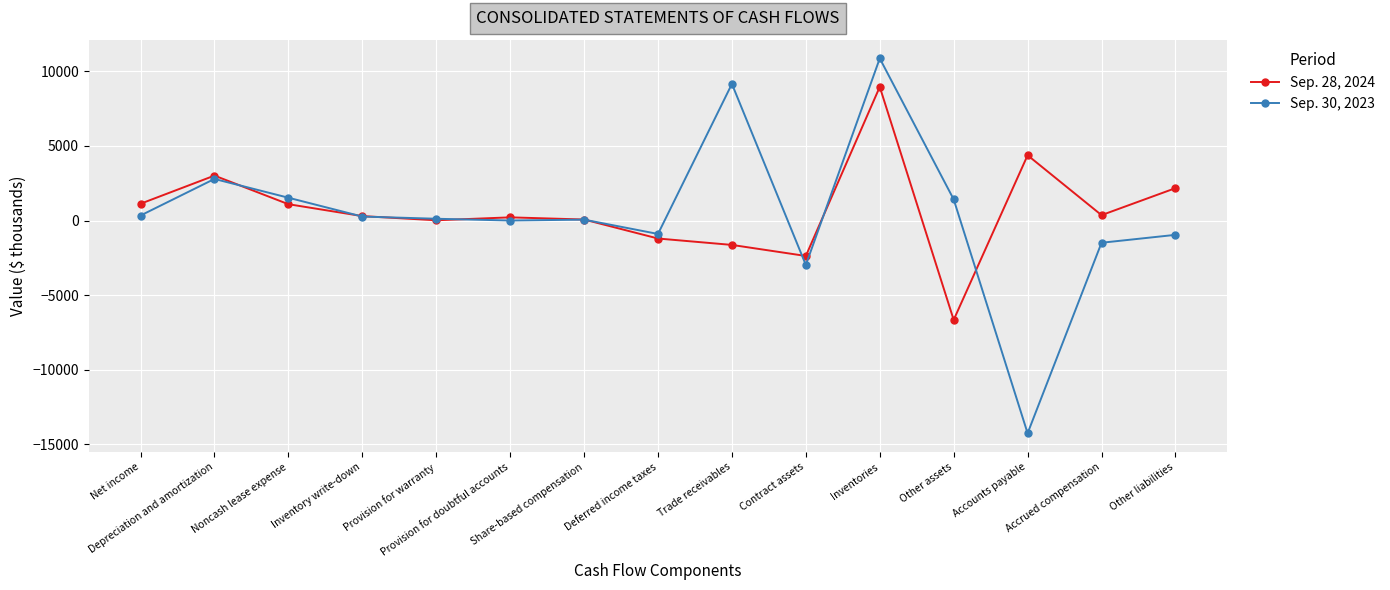

At which label is Sep. 30, 2023 closest to -1697?

Accrued compensation